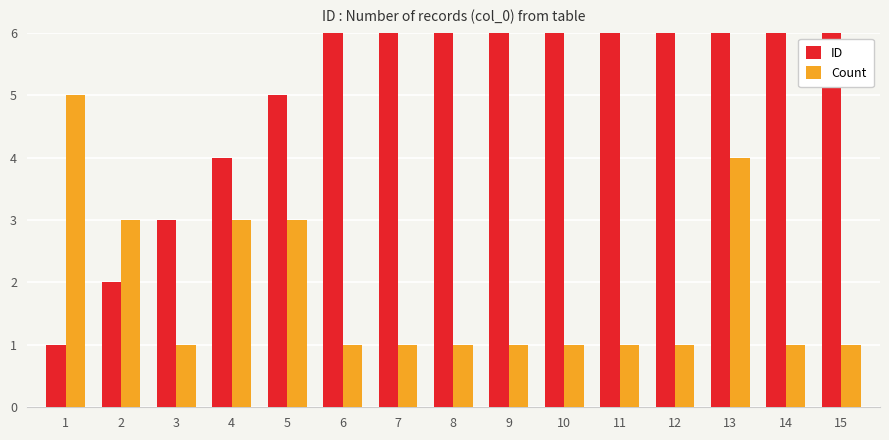

What is the difference between the maximum and minimum values in the Count series?

4